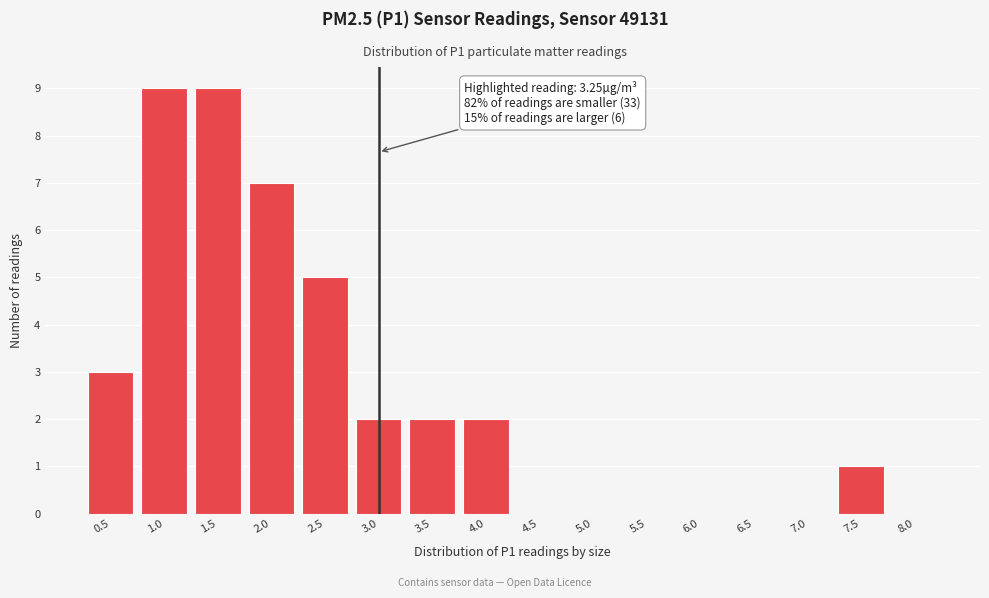

Reading left to right, extract all data points from this chart.

0.5=3	1.0=9	1.5=9	2.0=7	2.5=5	3.0=2	3.5=2	4.0=2	4.5=0	5.0=0	5.5=0	6.0=0	6.5=0	7.0=0	7.5=1	8.0=0